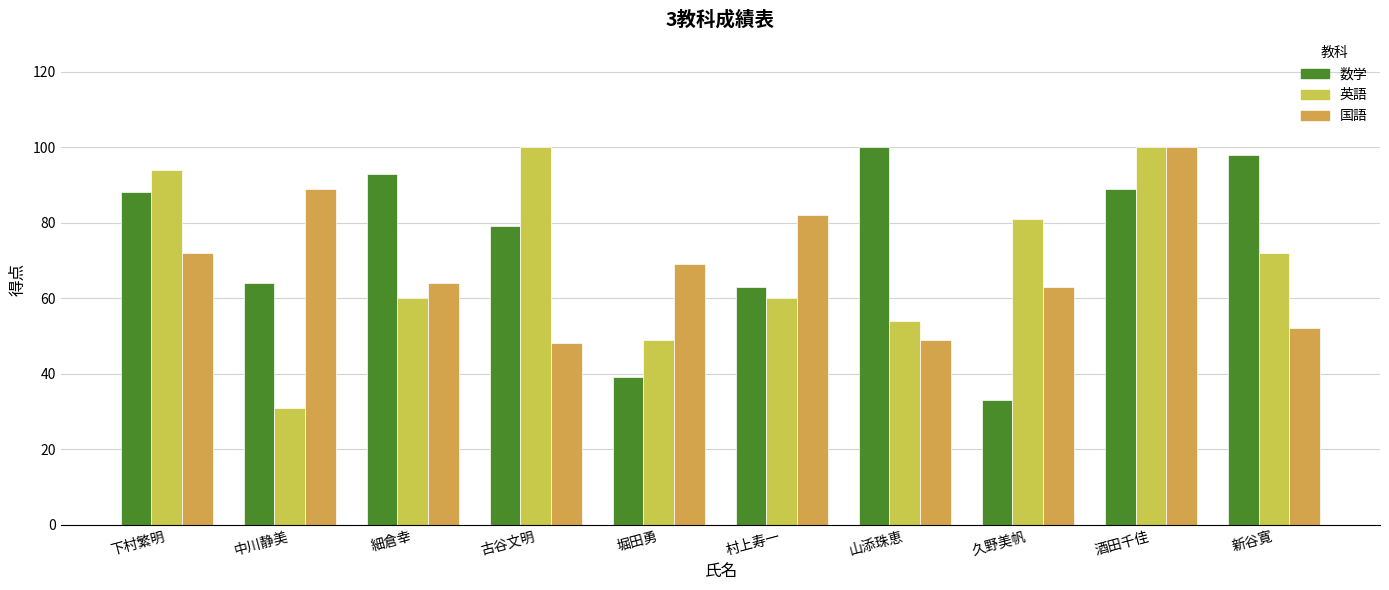

What is the difference between the maximum and minimum values in the 国語 series?

52